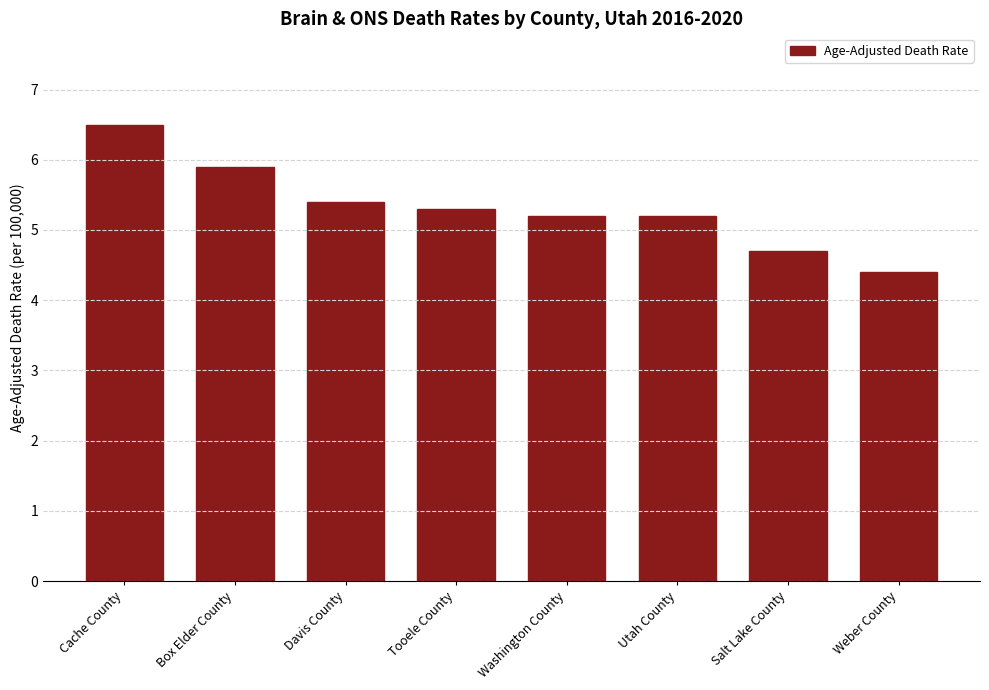

Reading left to right, extract all data points from this chart.

Cache County=6.5	Box Elder County=5.9	Davis County=5.4	Tooele County=5.3	Washington County=5.2	Utah County=5.2	Salt Lake County=4.7	Weber County=4.4